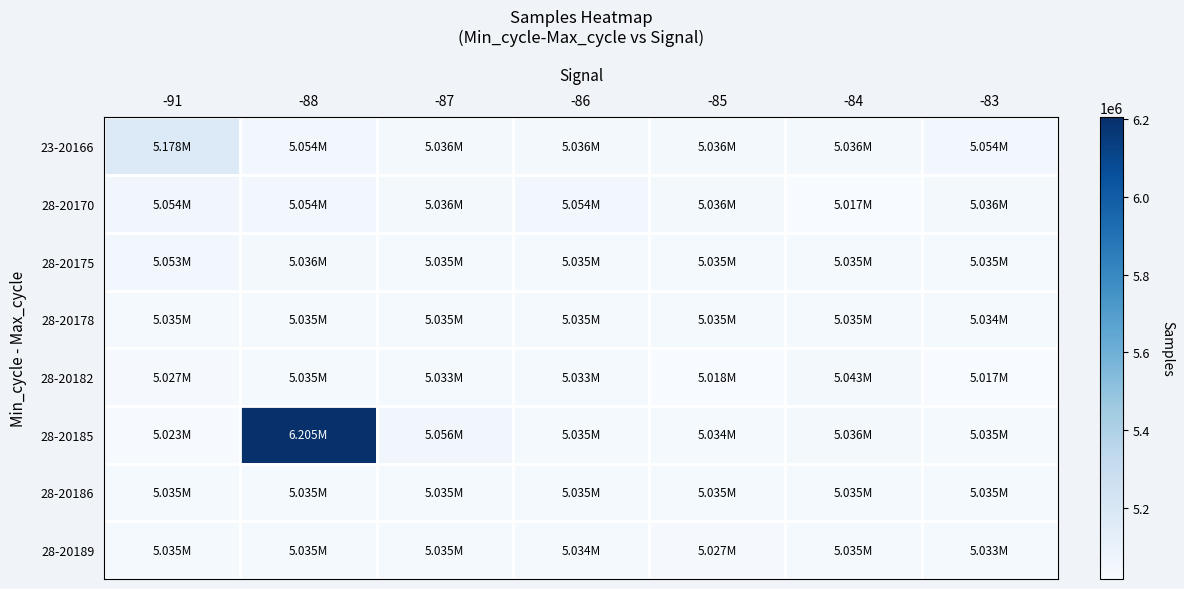

At which category is the sum across all series the highest?

-88